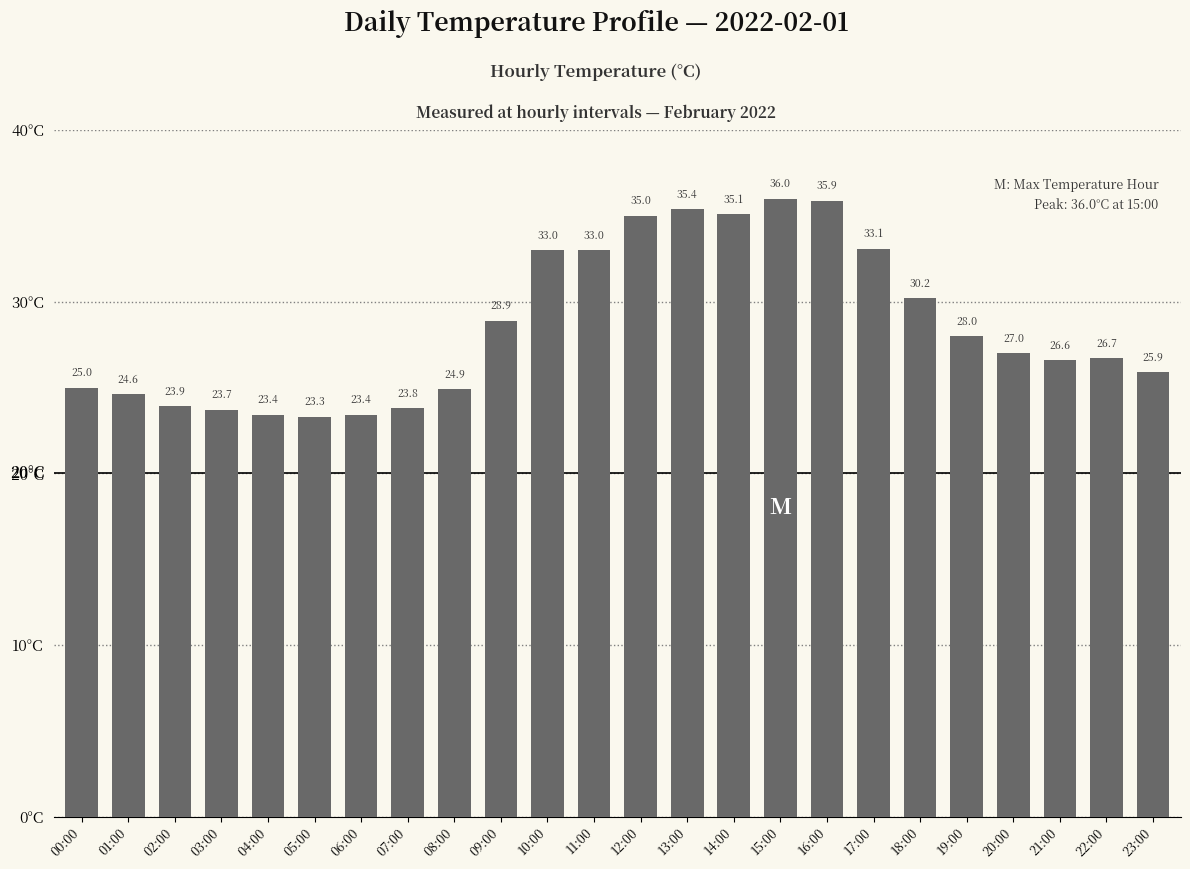

What is the value of the 15th bar from the left?

35.1